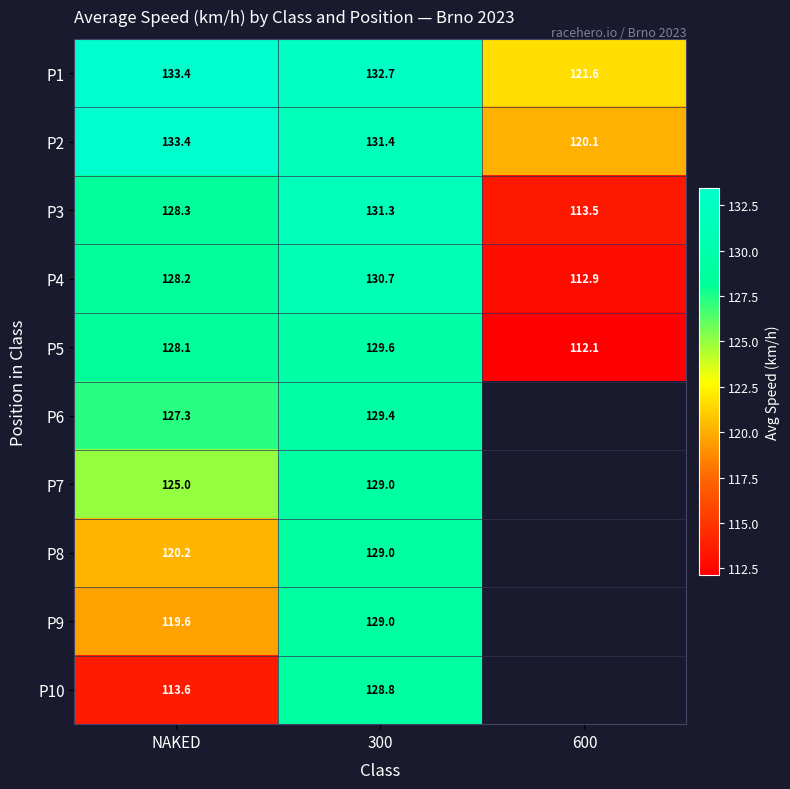

What value does the P4 series have at 600?

112.9